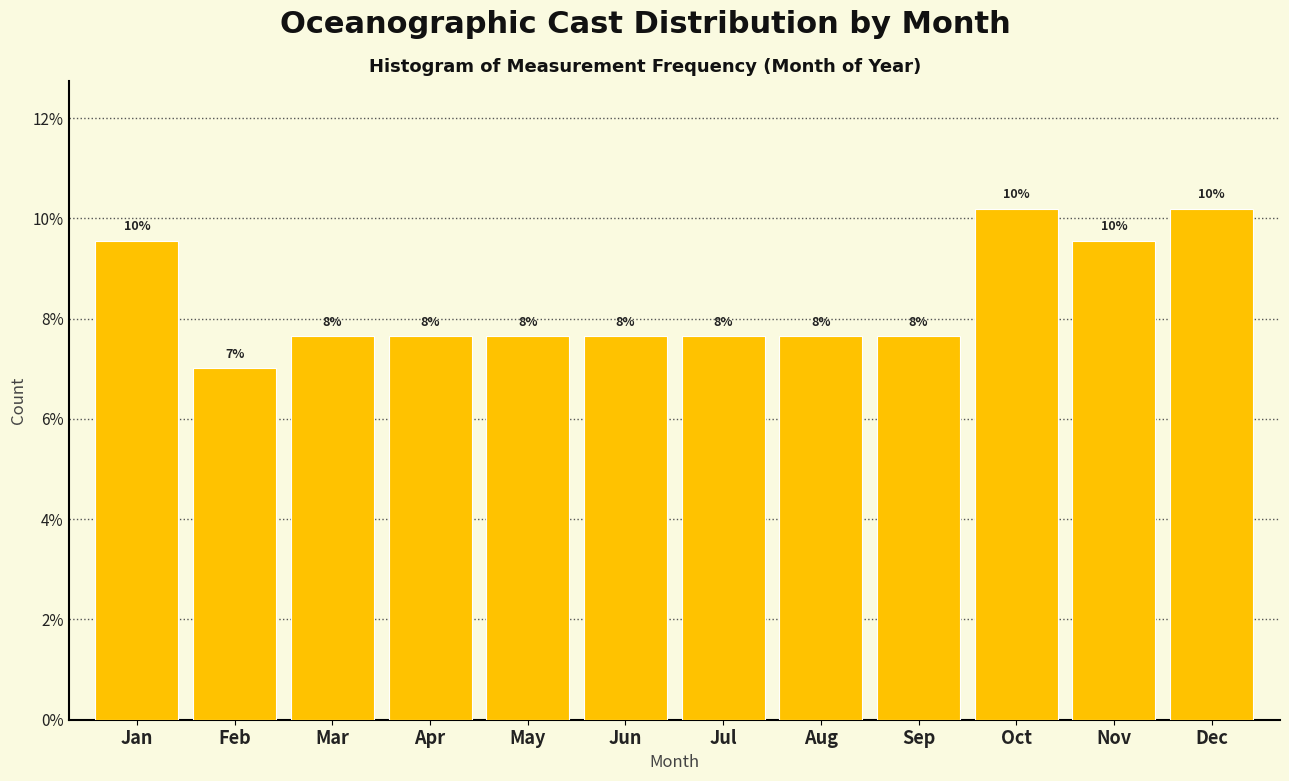

Are the bars horizontal?

No